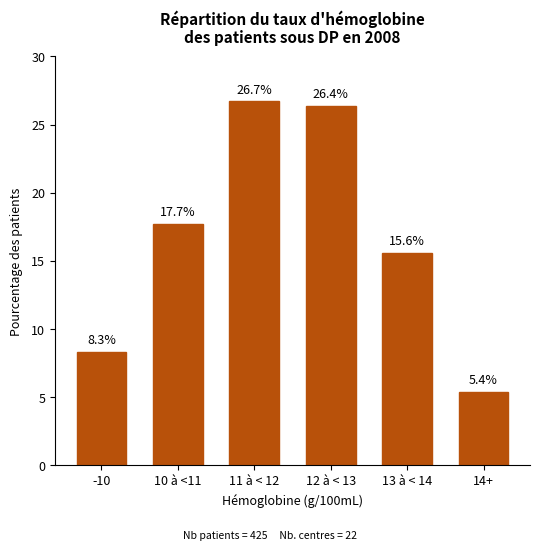

Reading left to right, what are all the values shown in this chart?

8.3	17.7	26.7	26.4	15.6	5.4